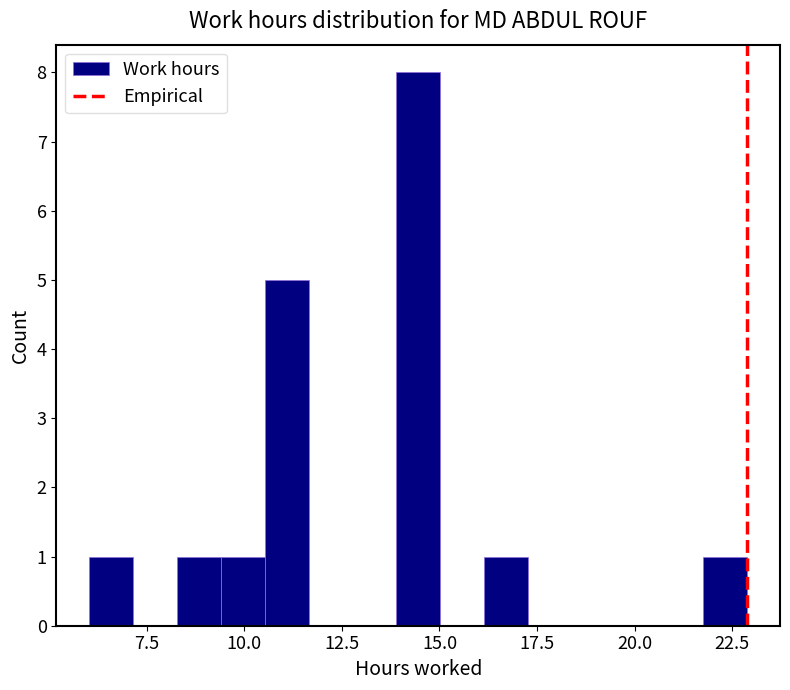

Read against the x-axis, roughly where is the centre of the tallest bar?

14.5